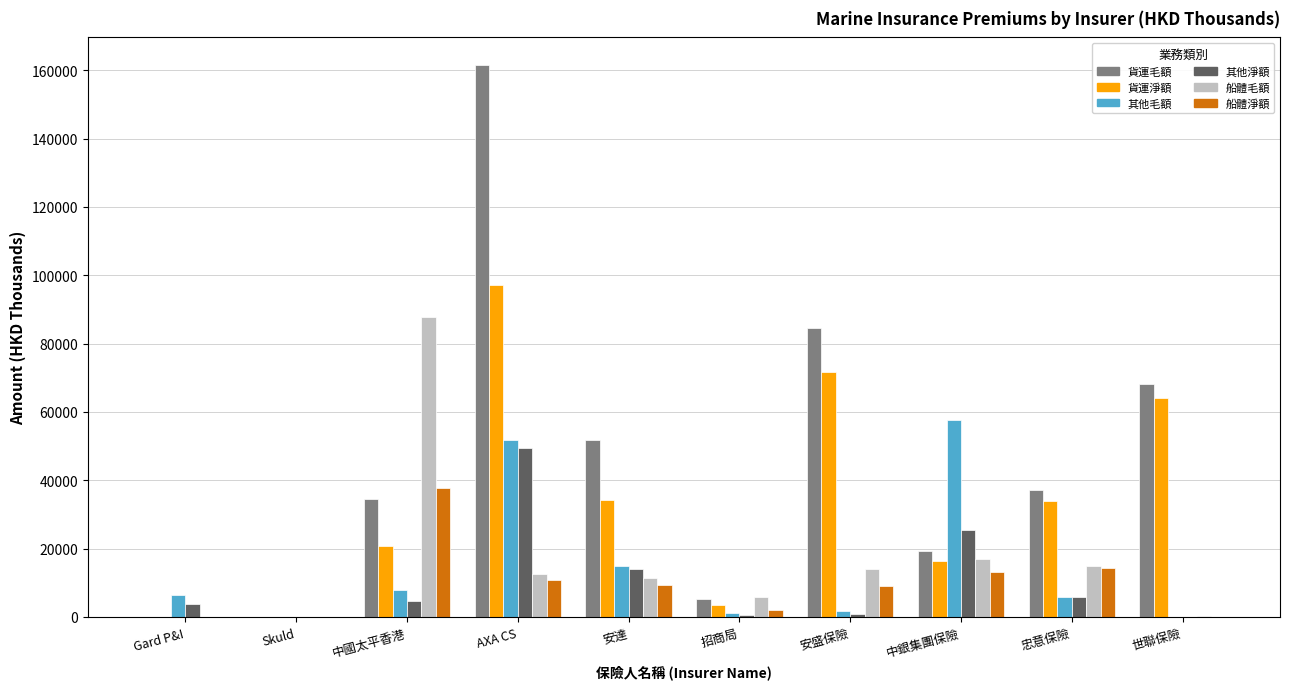

Read the 船體淨額 value at AXA CS.

10746